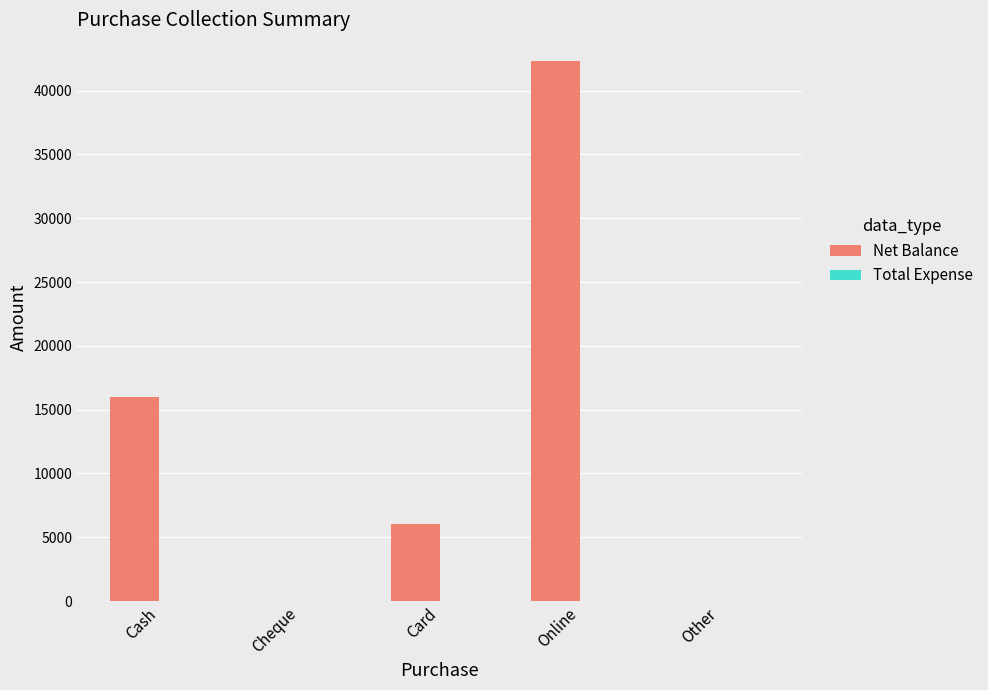

Which category has the highest value across all series?

Online